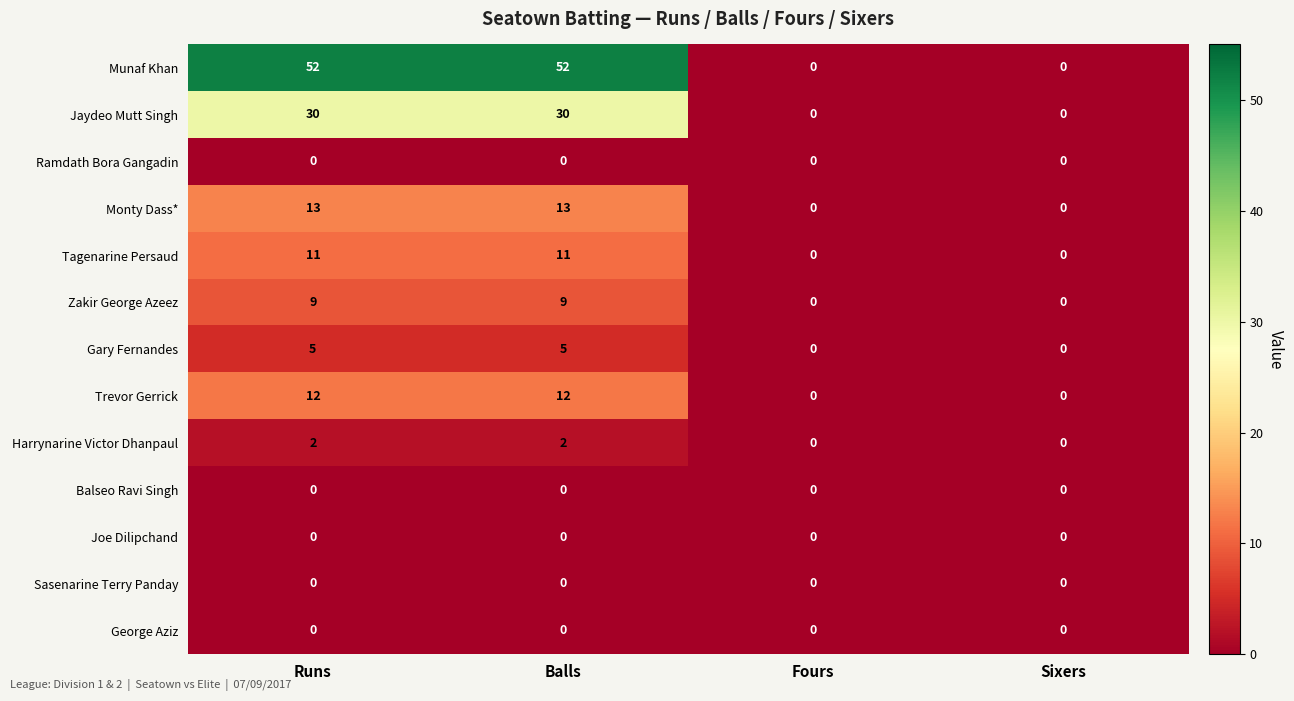

What is the greatest value displayed?

52